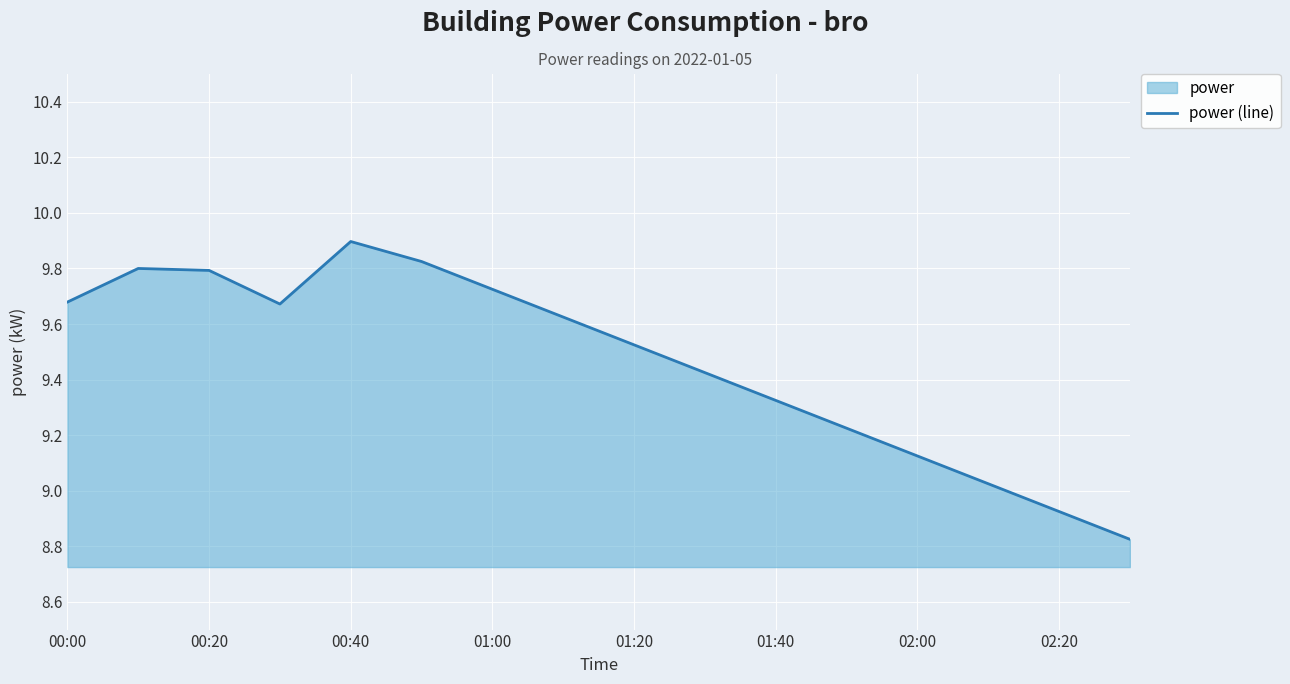

Which has a higher value, 01:40 or 02:00?

01:40